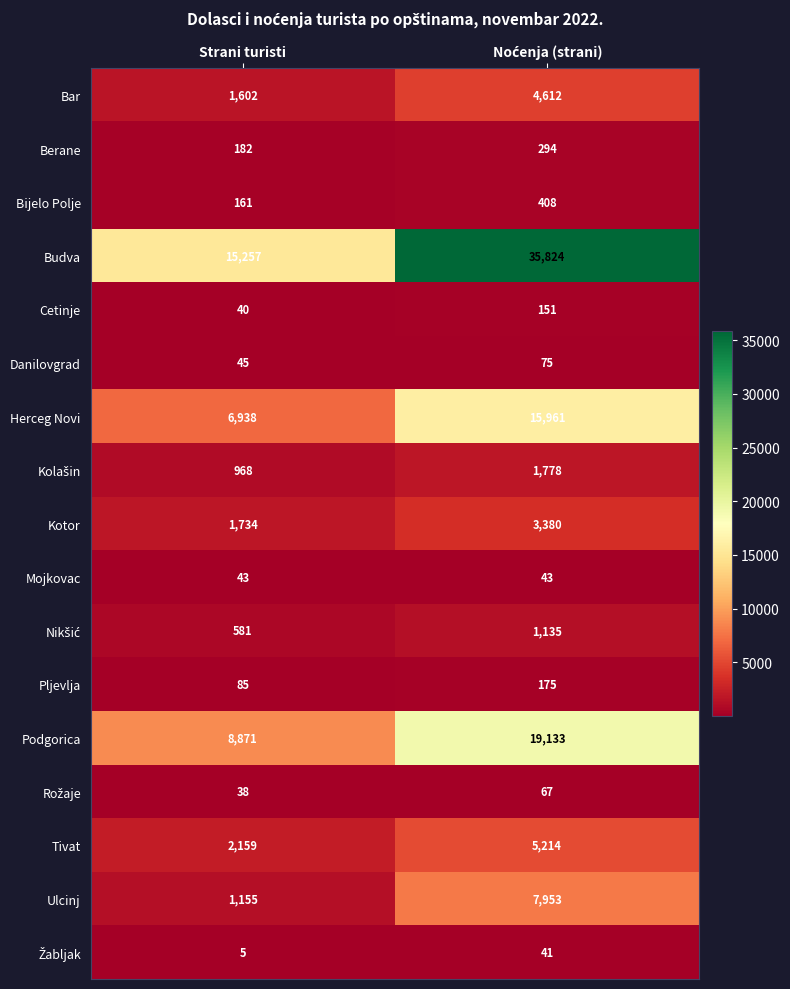

Where is Bar nearest to the value 3107?

Strani turisti